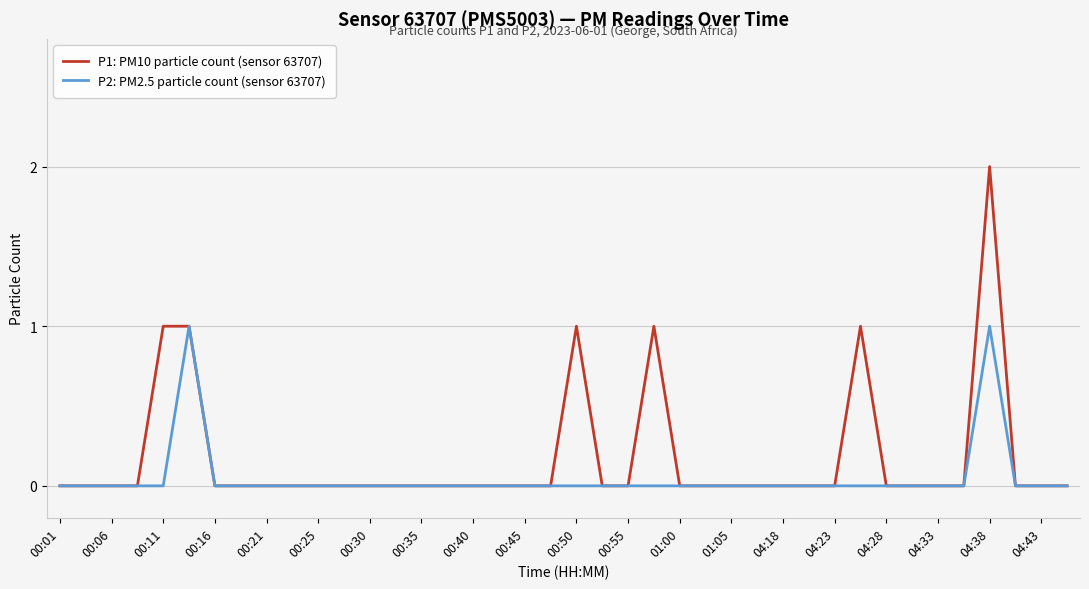

Which series has the widest spread of values?

P1: PM10 particle count (sensor 63707)